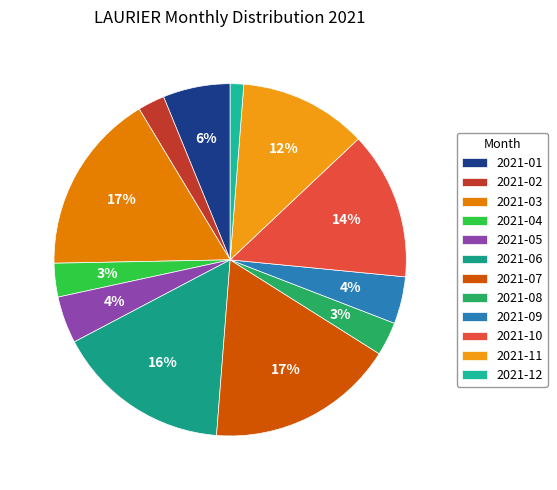

How many segments does this pie chart have?

12